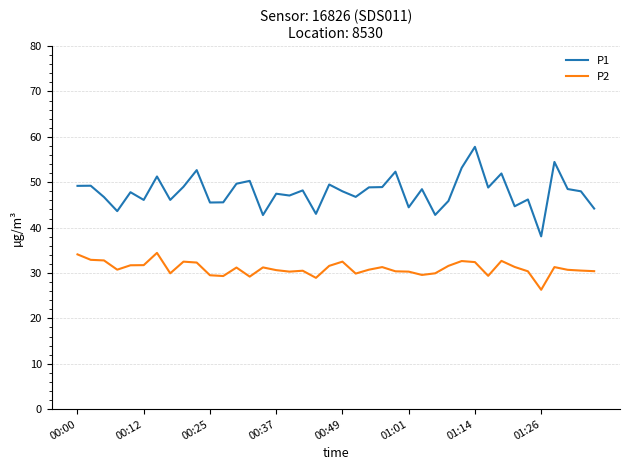

What is the difference between the maximum and second lowest values in the P1 series?

15.0